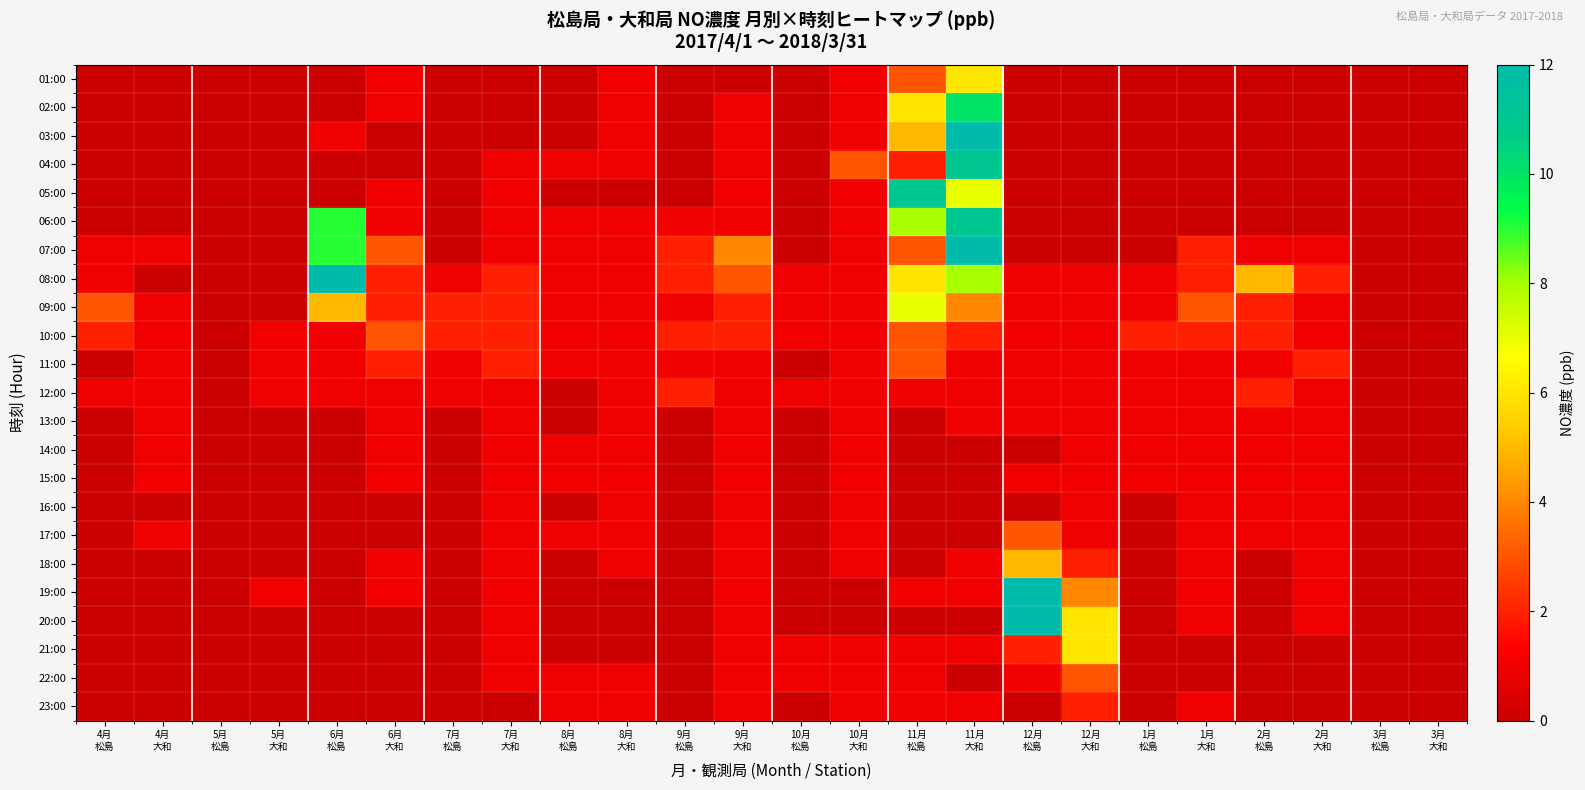

Reading left to right, what are all the values shown in this chart?

01:00: 4月
松島=0	4月
大和=0	5月
松島=0	5月
大和=0	6月
松島=0	6月
大和=1	7月
松島=0	7月
大和=0	8月
松島=0	8月
大和=1	9月
松島=0	9月
大和=0	10月
松島=0	10月
大和=1	11月
松島=3	11月
大和=6	12月
松島=0	12月
大和=0	1月
松島=0	1月
大和=0	2月
松島=0	2月
大和=0	3月
松島=0	3月
大和=0
02:00: 4月
松島=0	4月
大和=0	5月
松島=0	5月
大和=0	6月
松島=0	6月
大和=1	7月
松島=0	7月
大和=0	8月
松島=0	8月
大和=1	9月
松島=0	9月
大和=1	10月
松島=0	10月
大和=1	11月
松島=6	11月
大和=10	12月
松島=0	12月
大和=0	1月
松島=0	1月
大和=0	2月
松島=0	2月
大和=0	3月
松島=0	3月
大和=0
03:00: 4月
松島=0	4月
大和=0	5月
松島=0	5月
大和=0	6月
松島=1	6月
大和=0	7月
松島=0	7月
大和=0	8月
松島=0	8月
大和=1	9月
松島=0	9月
大和=1	10月
松島=0	10月
大和=1	11月
松島=5	11月
大和=15	12月
松島=0	12月
大和=0	1月
松島=0	1月
大和=0	2月
松島=0	2月
大和=0	3月
松島=0	3月
大和=0
04:00: 4月
松島=0	4月
大和=0	5月
松島=0	5月
大和=0	6月
松島=0	6月
大和=0	7月
松島=0	7月
大和=1	8月
松島=1	8月
大和=1	9月
松島=0	9月
大和=1	10月
松島=0	10月
大和=3	11月
松島=2	11月
大和=11	12月
松島=0	12月
大和=0	1月
松島=0	1月
大和=0	2月
松島=0	2月
大和=0	3月
松島=0	3月
大和=0
05:00: 4月
松島=0	4月
大和=0	5月
松島=0	5月
大和=0	6月
松島=0	6月
大和=1	7月
松島=0	7月
大和=1	8月
松島=0	8月
大和=0	9月
松島=0	9月
大和=1	10月
松島=0	10月
大和=1	11月
松島=11	11月
大和=7	12月
松島=0	12月
大和=0	1月
松島=0	1月
大和=0	2月
松島=0	2月
大和=0	3月
松島=0	3月
大和=0
06:00: 4月
松島=0	4月
大和=0	5月
松島=0	5月
大和=0	6月
松島=9	6月
大和=1	7月
松島=0	7月
大和=1	8月
松島=1	8月
大和=1	9月
松島=1	9月
大和=1	10月
松島=0	10月
大和=1	11月
松島=8	11月
大和=11	12月
松島=0	12月
大和=0	1月
松島=0	1月
大和=0	2月
松島=0	2月
大和=0	3月
松島=0	3月
大和=0
07:00: 4月
松島=1	4月
大和=1	5月
松島=0	5月
大和=0	6月
松島=9	6月
大和=3	7月
松島=0	7月
大和=1	8月
松島=1	8月
大和=1	9月
松島=2	9月
大和=4	10月
松島=0	10月
大和=1	11月
松島=3	11月
大和=16	12月
松島=0	12月
大和=0	1月
松島=0	1月
大和=2	2月
松島=1	2月
大和=1	3月
松島=0	3月
大和=0
08:00: 4月
松島=1	4月
大和=0	5月
松島=0	5月
大和=0	6月
松島=12	6月
大和=2	7月
松島=1	7月
大和=2	8月
松島=1	8月
大和=1	9月
松島=2	9月
大和=3	10月
松島=1	10月
大和=1	11月
松島=6	11月
大和=8	12月
松島=1	12月
大和=1	1月
松島=1	1月
大和=2	2月
松島=5	2月
大和=2	3月
松島=0	3月
大和=0
09:00: 4月
松島=3	4月
大和=1	5月
松島=0	5月
大和=0	6月
松島=5	6月
大和=2	7月
松島=2	7月
大和=2	8月
松島=1	8月
大和=1	9月
松島=1	9月
大和=2	10月
松島=1	10月
大和=1	11月
松島=7	11月
大和=4	12月
松島=1	12月
大和=1	1月
松島=1	1月
大和=3	2月
松島=2	2月
大和=1	3月
松島=0	3月
大和=0
10:00: 4月
松島=2	4月
大和=1	5月
松島=0	5月
大和=1	6月
松島=1	6月
大和=3	7月
松島=2	7月
大和=2	8月
松島=1	8月
大和=1	9月
松島=2	9月
大和=2	10月
松島=1	10月
大和=1	11月
松島=3	11月
大和=2	12月
松島=1	12月
大和=1	1月
松島=2	1月
大和=2	2月
松島=2	2月
大和=1	3月
松島=0	3月
大和=0
11:00: 4月
松島=0	4月
大和=1	5月
松島=0	5月
大和=1	6月
松島=1	6月
大和=2	7月
松島=1	7月
大和=2	8月
松島=1	8月
大和=1	9月
松島=1	9月
大和=1	10月
松島=0	10月
大和=1	11月
松島=3	11月
大和=1	12月
松島=1	12月
大和=1	1月
松島=1	1月
大和=1	2月
松島=1	2月
大和=2	3月
松島=0	3月
大和=0
12:00: 4月
松島=1	4月
大和=1	5月
松島=0	5月
大和=1	6月
松島=1	6月
大和=1	7月
松島=1	7月
大和=1	8月
松島=0	8月
大和=1	9月
松島=2	9月
大和=1	10月
松島=1	10月
大和=1	11月
松島=1	11月
大和=1	12月
松島=1	12月
大和=1	1月
松島=1	1月
大和=1	2月
松島=2	2月
大和=1	3月
松島=0	3月
大和=0
13:00: 4月
松島=0	4月
大和=1	5月
松島=0	5月
大和=0	6月
松島=0	6月
大和=1	7月
松島=0	7月
大和=1	8月
松島=0	8月
大和=1	9月
松島=0	9月
大和=1	10月
松島=0	10月
大和=1	11月
松島=0	11月
大和=1	12月
松島=1	12月
大和=1	1月
松島=1	1月
大和=1	2月
松島=1	2月
大和=1	3月
松島=0	3月
大和=0
14:00: 4月
松島=0	4月
大和=1	5月
松島=0	5月
大和=0	6月
松島=0	6月
大和=1	7月
松島=0	7月
大和=1	8月
松島=1	8月
大和=1	9月
松島=0	9月
大和=1	10月
松島=0	10月
大和=1	11月
松島=0	11月
大和=0	12月
松島=0	12月
大和=1	1月
松島=1	1月
大和=1	2月
松島=1	2月
大和=1	3月
松島=0	3月
大和=0
15:00: 4月
松島=0	4月
大和=1	5月
松島=0	5月
大和=0	6月
松島=0	6月
大和=1	7月
松島=0	7月
大和=1	8月
松島=1	8月
大和=1	9月
松島=0	9月
大和=1	10月
松島=0	10月
大和=1	11月
松島=0	11月
大和=0	12月
松島=1	12月
大和=1	1月
松島=1	1月
大和=1	2月
松島=1	2月
大和=1	3月
松島=0	3月
大和=0
16:00: 4月
松島=0	4月
大和=0	5月
松島=0	5月
大和=0	6月
松島=0	6月
大和=0	7月
松島=0	7月
大和=1	8月
松島=0	8月
大和=1	9月
松島=0	9月
大和=1	10月
松島=0	10月
大和=1	11月
松島=0	11月
大和=0	12月
松島=0	12月
大和=1	1月
松島=0	1月
大和=1	2月
松島=1	2月
大和=1	3月
松島=0	3月
大和=0
17:00: 4月
松島=0	4月
大和=1	5月
松島=0	5月
大和=0	6月
松島=0	6月
大和=0	7月
松島=0	7月
大和=1	8月
松島=1	8月
大和=1	9月
松島=0	9月
大和=1	10月
松島=0	10月
大和=1	11月
松島=0	11月
大和=0	12月
松島=3	12月
大和=1	1月
松島=0	1月
大和=1	2月
松島=1	2月
大和=1	3月
松島=0	3月
大和=0
18:00: 4月
松島=0	4月
大和=0	5月
松島=0	5月
大和=0	6月
松島=0	6月
大和=1	7月
松島=0	7月
大和=1	8月
松島=0	8月
大和=1	9月
松島=0	9月
大和=1	10月
松島=0	10月
大和=1	11月
松島=0	11月
大和=1	12月
松島=5	12月
大和=2	1月
松島=0	1月
大和=1	2月
松島=0	2月
大和=1	3月
松島=0	3月
大和=0
19:00: 4月
松島=0	4月
大和=0	5月
松島=0	5月
大和=1	6月
松島=0	6月
大和=1	7月
松島=0	7月
大和=1	8月
松島=0	8月
大和=0	9月
松島=0	9月
大和=1	10月
松島=0	10月
大和=0	11月
松島=1	11月
大和=1	12月
松島=19	12月
大和=4	1月
松島=0	1月
大和=1	2月
松島=0	2月
大和=1	3月
松島=0	3月
大和=0
20:00: 4月
松島=0	4月
大和=0	5月
松島=0	5月
大和=0	6月
松島=0	6月
大和=0	7月
松島=0	7月
大和=1	8月
松島=0	8月
大和=0	9月
松島=0	9月
大和=1	10月
松島=0	10月
大和=0	11月
松島=0	11月
大和=0	12月
松島=15	12月
大和=6	1月
松島=0	1月
大和=1	2月
松島=0	2月
大和=1	3月
松島=0	3月
大和=0
21:00: 4月
松島=0	4月
大和=0	5月
松島=0	5月
大和=0	6月
松島=0	6月
大和=0	7月
松島=0	7月
大和=1	8月
松島=0	8月
大和=0	9月
松島=0	9月
大和=1	10月
松島=1	10月
大和=1	11月
松島=1	11月
大和=1	12月
松島=2	12月
大和=6	1月
松島=0	1月
大和=0	2月
松島=0	2月
大和=0	3月
松島=0	3月
大和=0
22:00: 4月
松島=0	4月
大和=0	5月
松島=0	5月
大和=0	6月
松島=0	6月
大和=0	7月
松島=0	7月
大和=1	8月
松島=1	8月
大和=1	9月
松島=0	9月
大和=1	10月
松島=1	10月
大和=1	11月
松島=1	11月
大和=0	12月
松島=1	12月
大和=3	1月
松島=0	1月
大和=0	2月
松島=0	2月
大和=0	3月
松島=0	3月
大和=0
23:00: 4月
松島=0	4月
大和=0	5月
松島=0	5月
大和=0	6月
松島=0	6月
大和=0	7月
松島=0	7月
大和=0	8月
松島=1	8月
大和=1	9月
松島=0	9月
大和=1	10月
松島=0	10月
大和=1	11月
松島=1	11月
大和=1	12月
松島=0	12月
大和=2	1月
松島=0	1月
大和=1	2月
松島=0	2月
大和=0	3月
松島=0	3月
大和=0